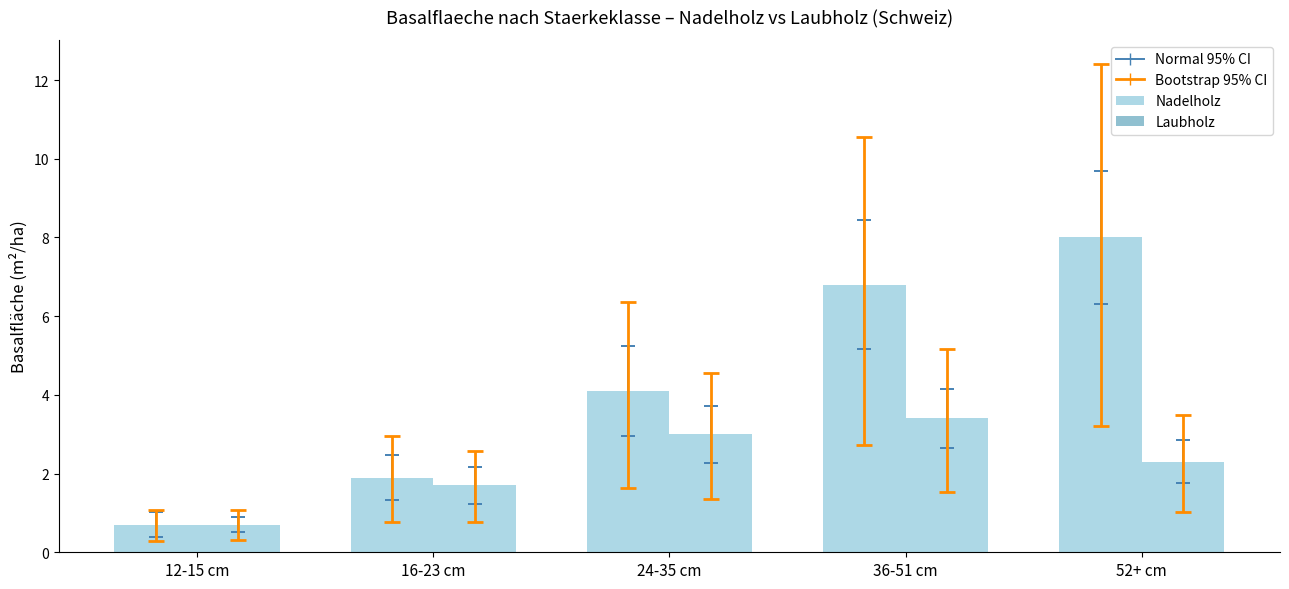

The value of Nadelholz at 16-23 cm is 0.5. True or false?

False